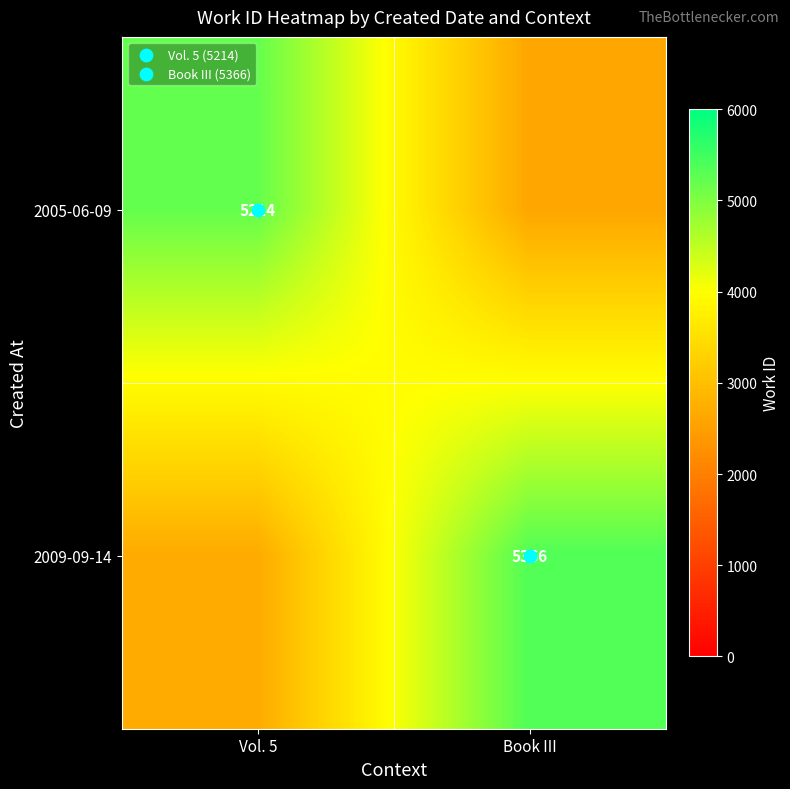

What is the average value of the 2005-06-09 series?

3910